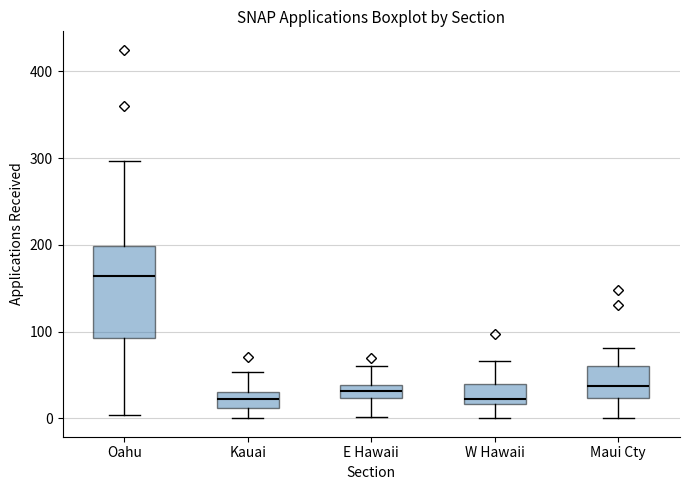

Comparing the boxes themselves (not the whiskers), which one is the tallest?

Oahu